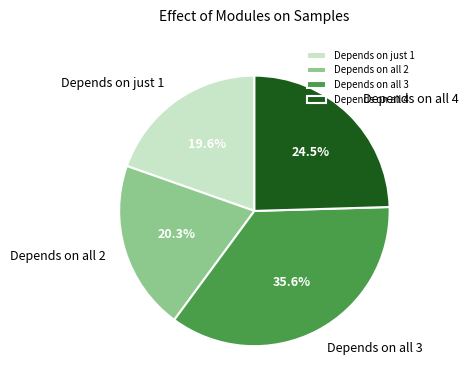

Combined, do Depends on all 2 and Depends on all 4 account for over 50%?

No